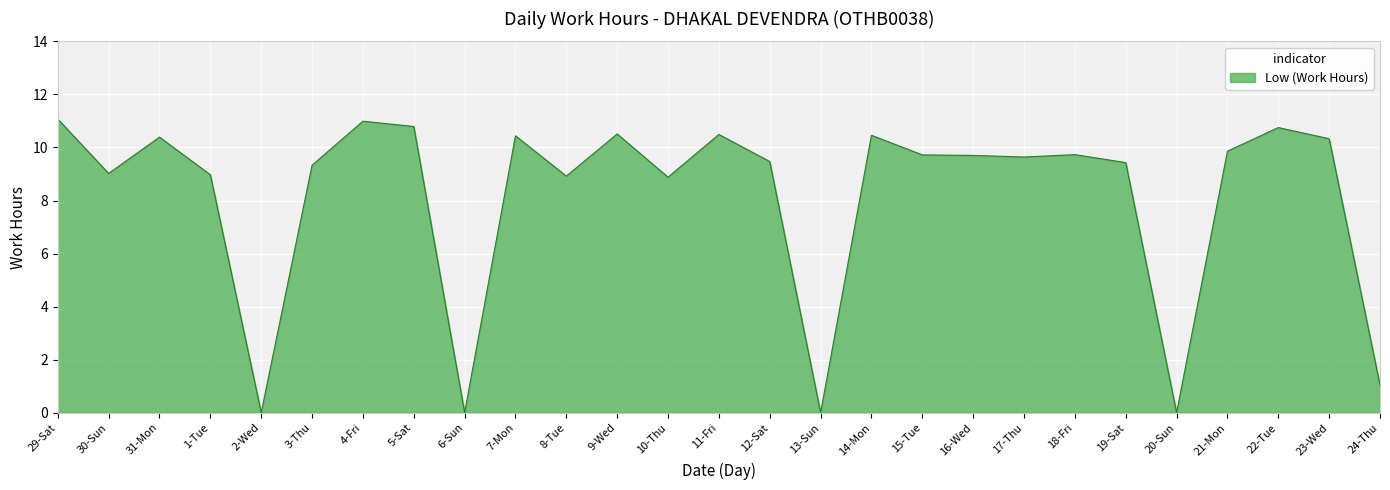

The chart shows a value of 6.2 at 19-Sat. True or false?

False